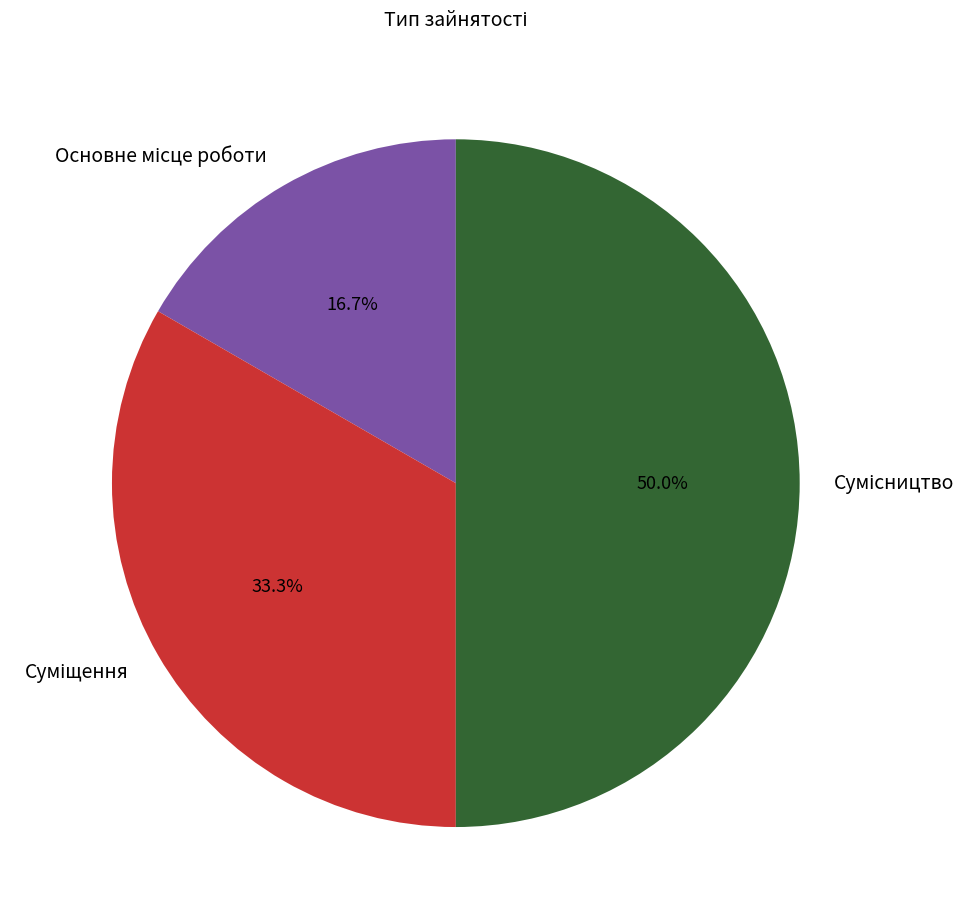

Is there any slice that represents more than half of the pie?

No